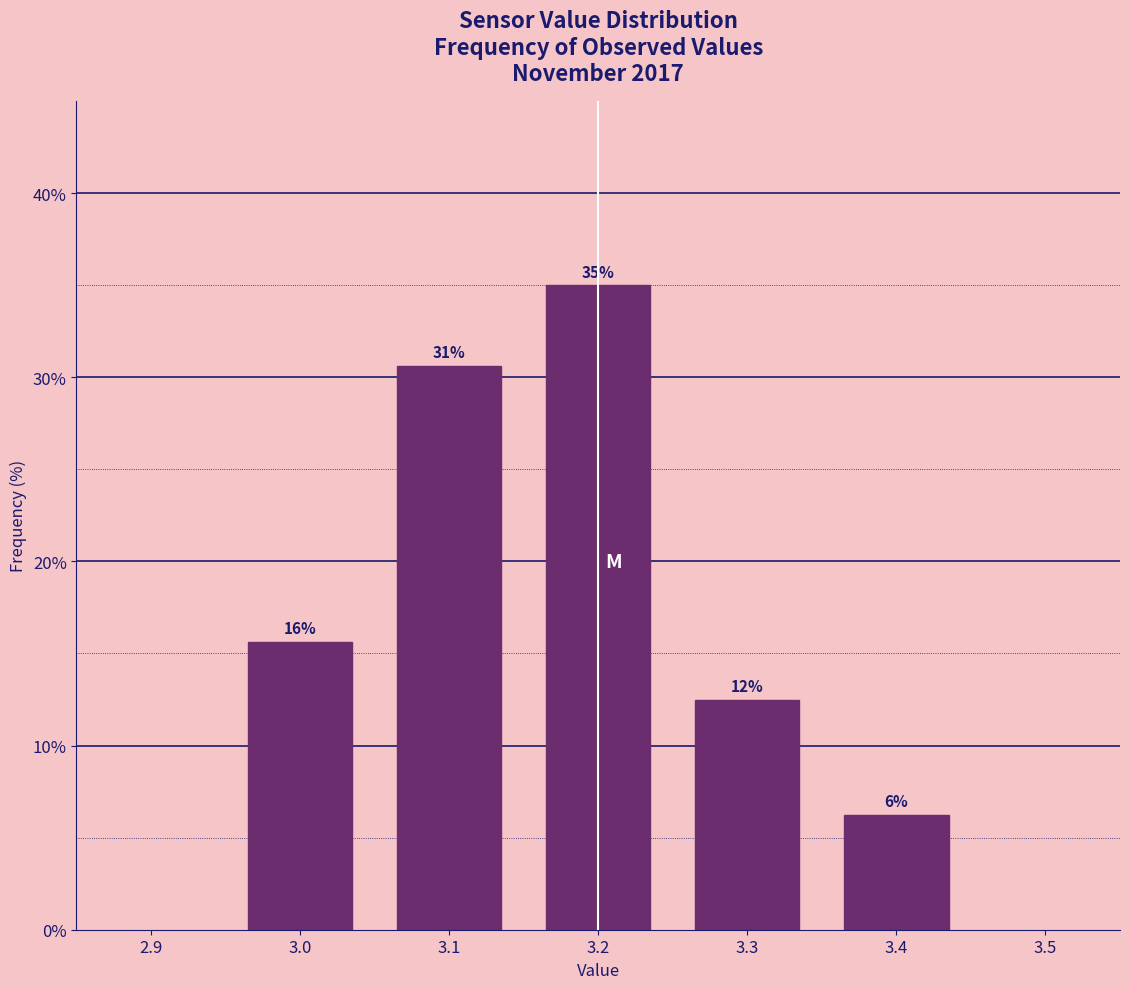

How many bars are there in total?

5